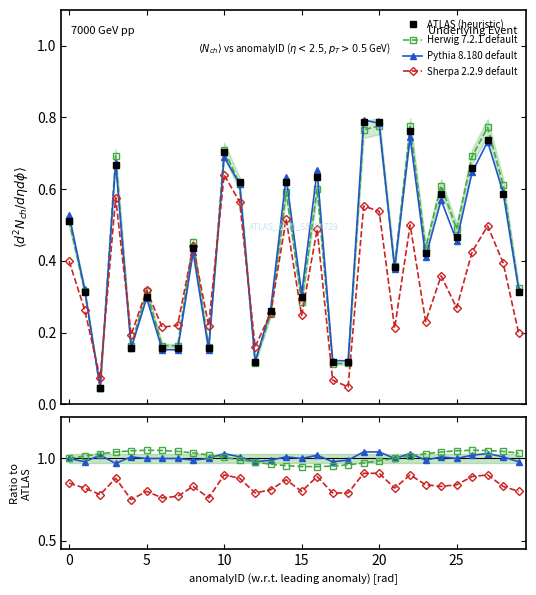

At how many categories does at least one series exceed 1?

24